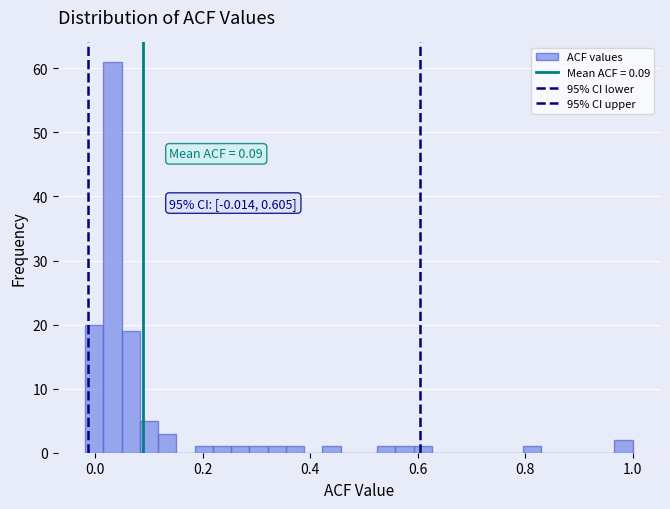

Read against the x-axis, roughly where is the centre of the tallest bar?

0.04